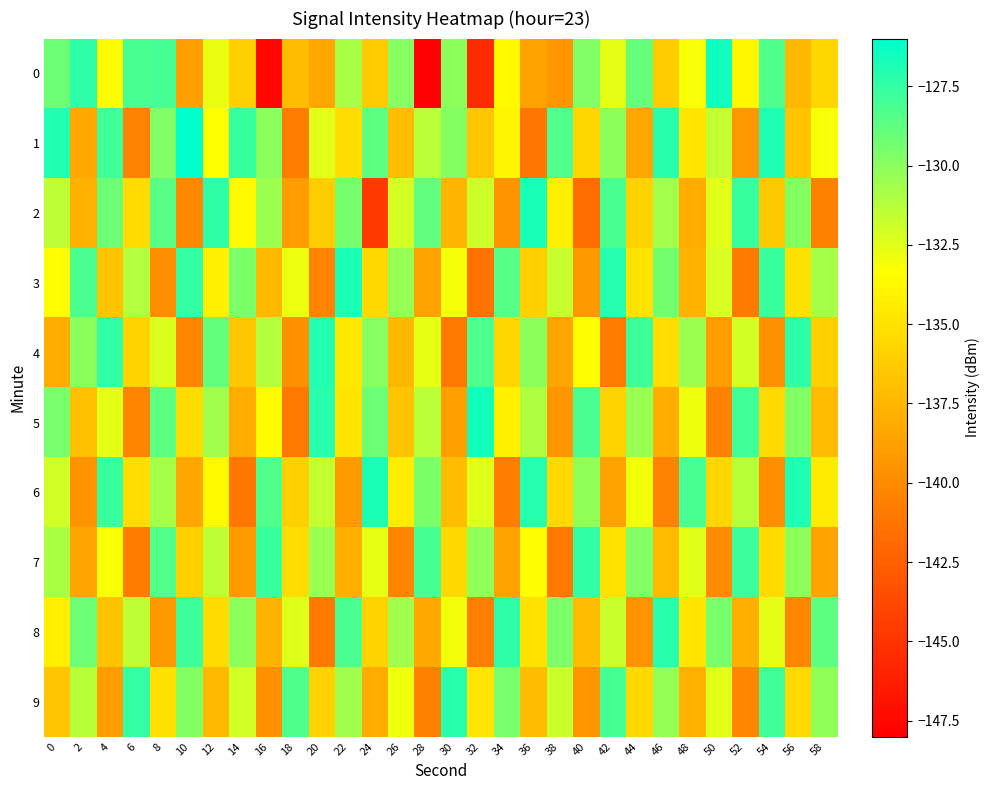

At which category is the sum across all series the highest?

8